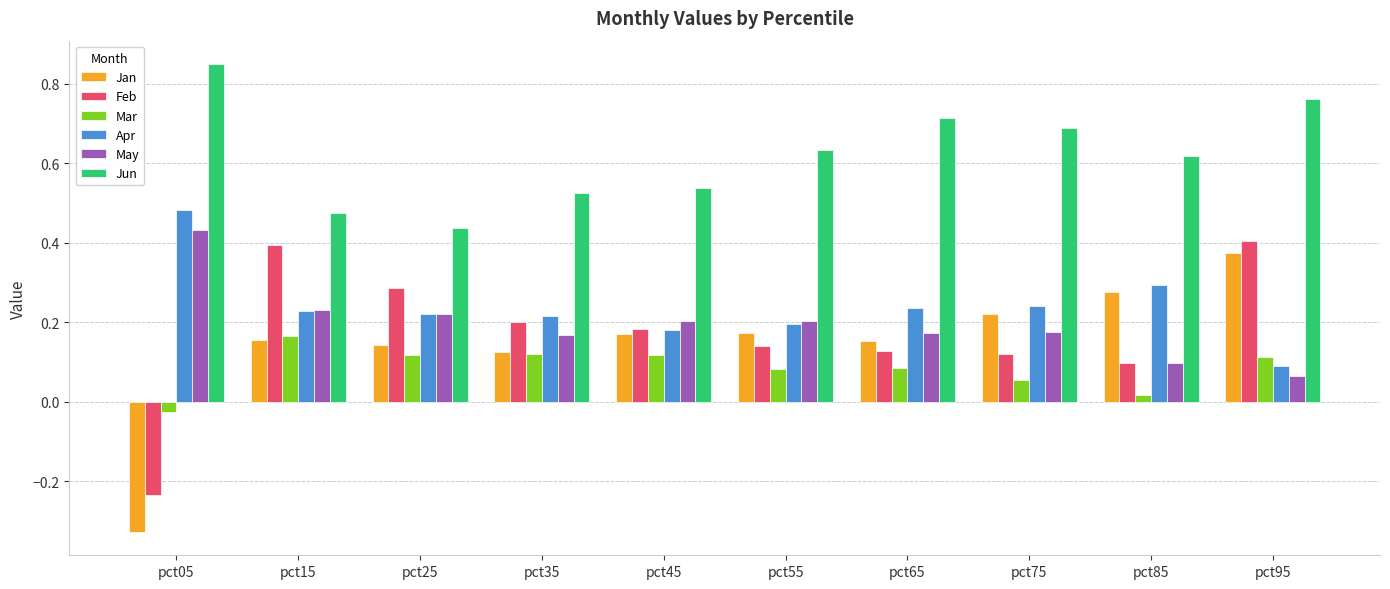

What are all the series names shown in the legend?

Jan, Feb, Mar, Apr, May, Jun